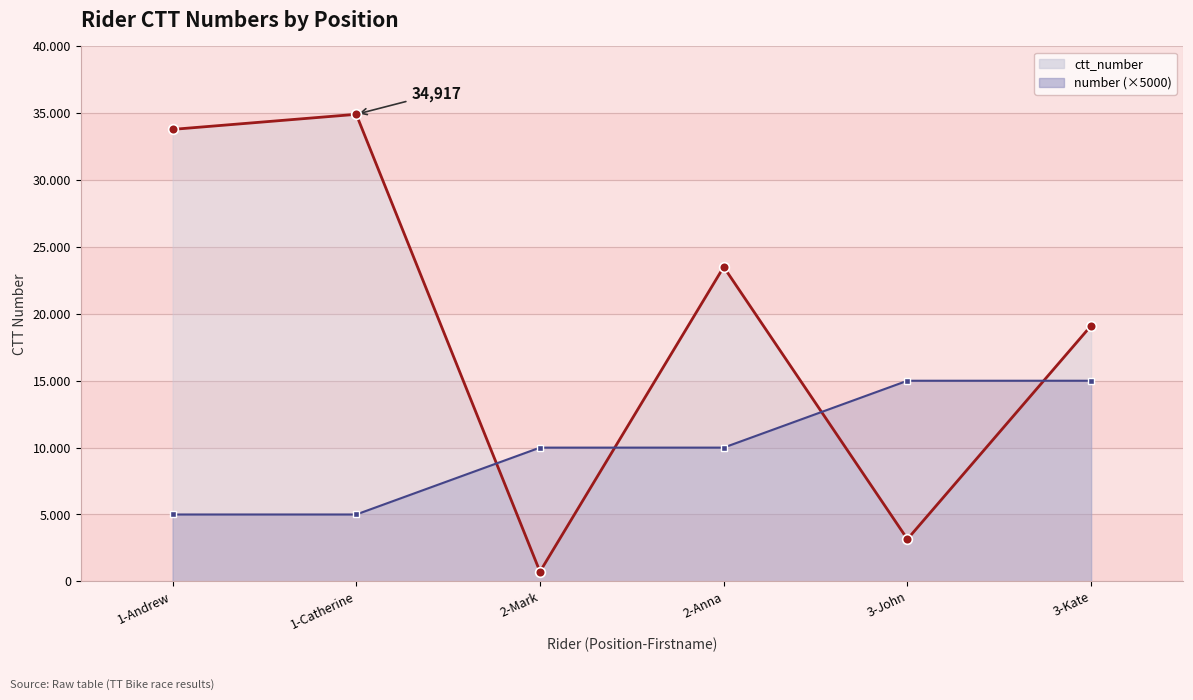

How many lines are shown in the chart?

2